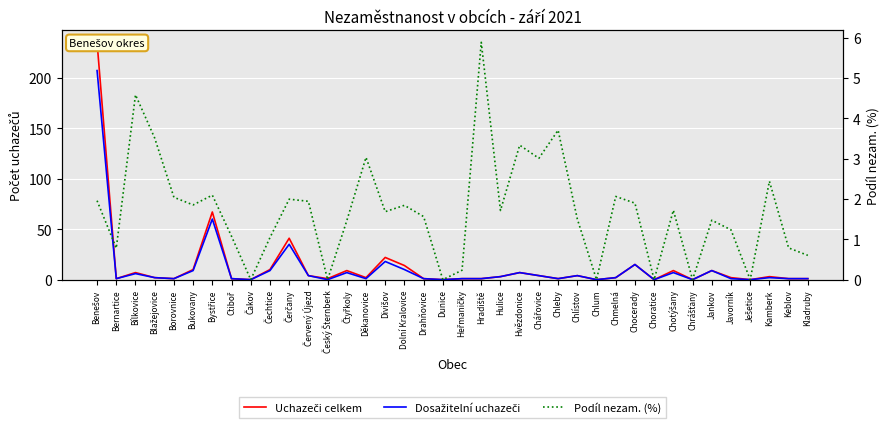

True or false: Podíl nezam. (%) has a value of 4.6 at Bílkovice.

True